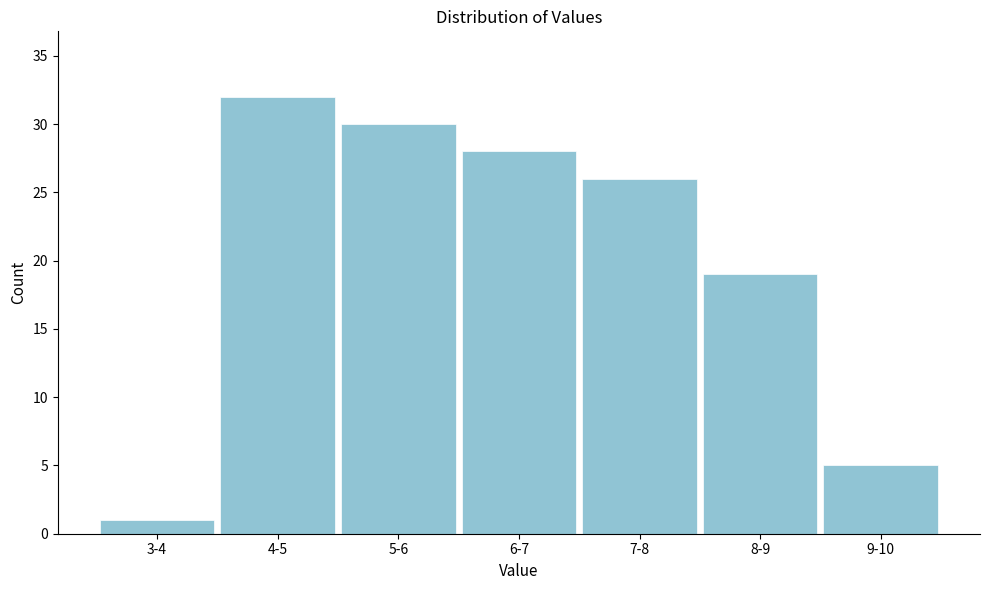

Reading left to right, what are all the values shown in this chart?

1	32	30	28	26	19	5